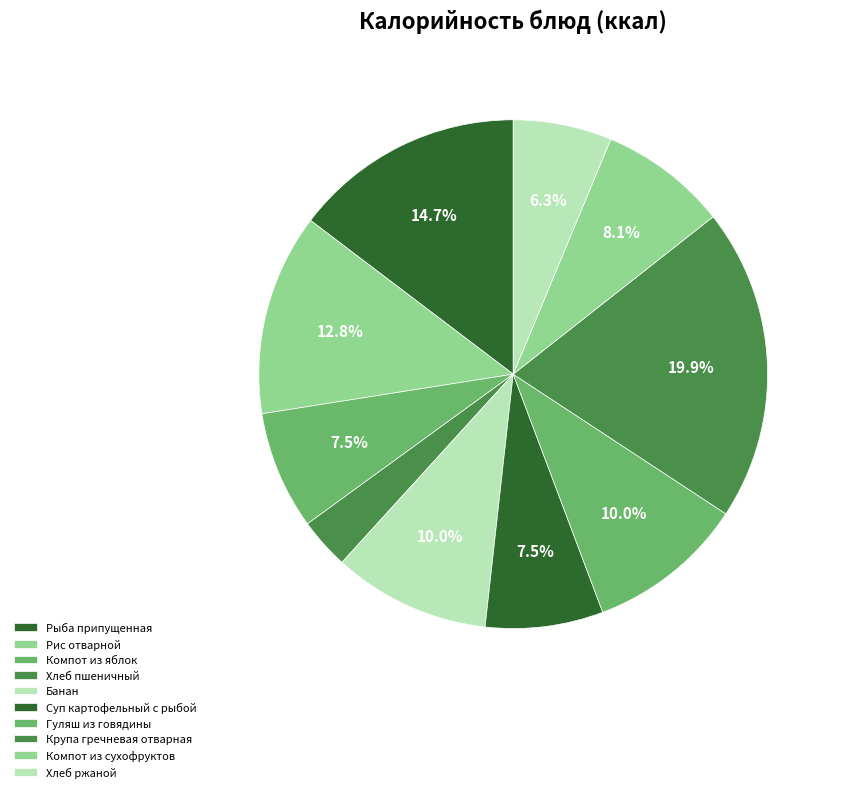

The Компот из яблок slice represents 8% of the pie. True or false?

True